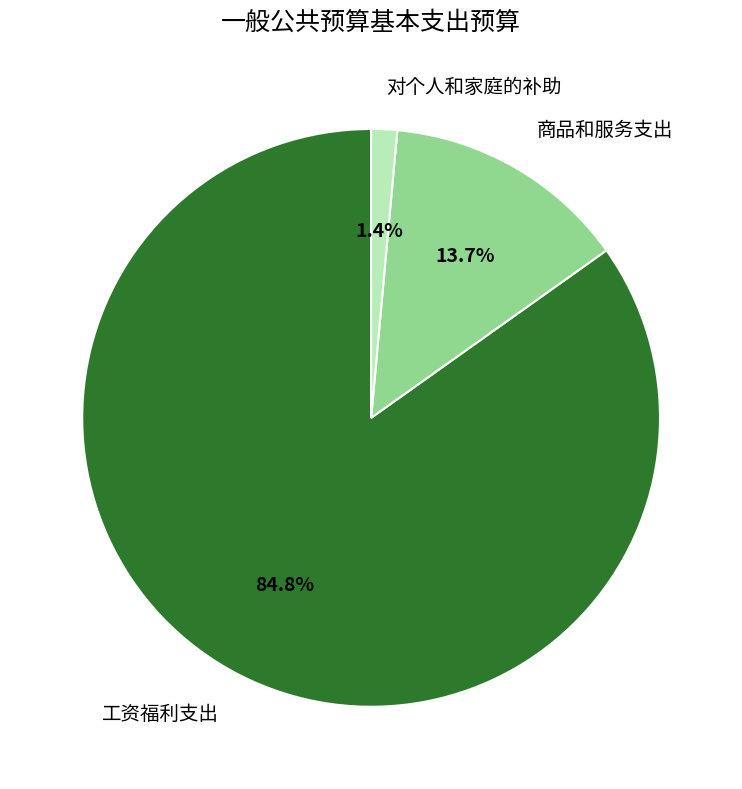

Do 商品和服务支出 and 对个人和家庭的补助 together represent more than half of the pie?

No